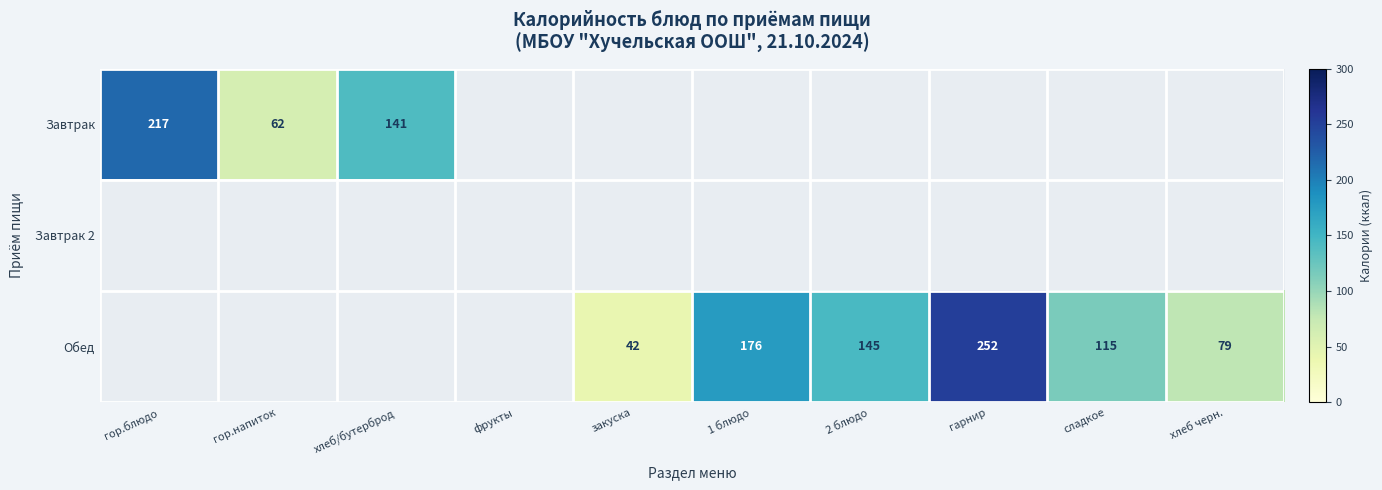

At how many categories does at least one series exceed 74?

7